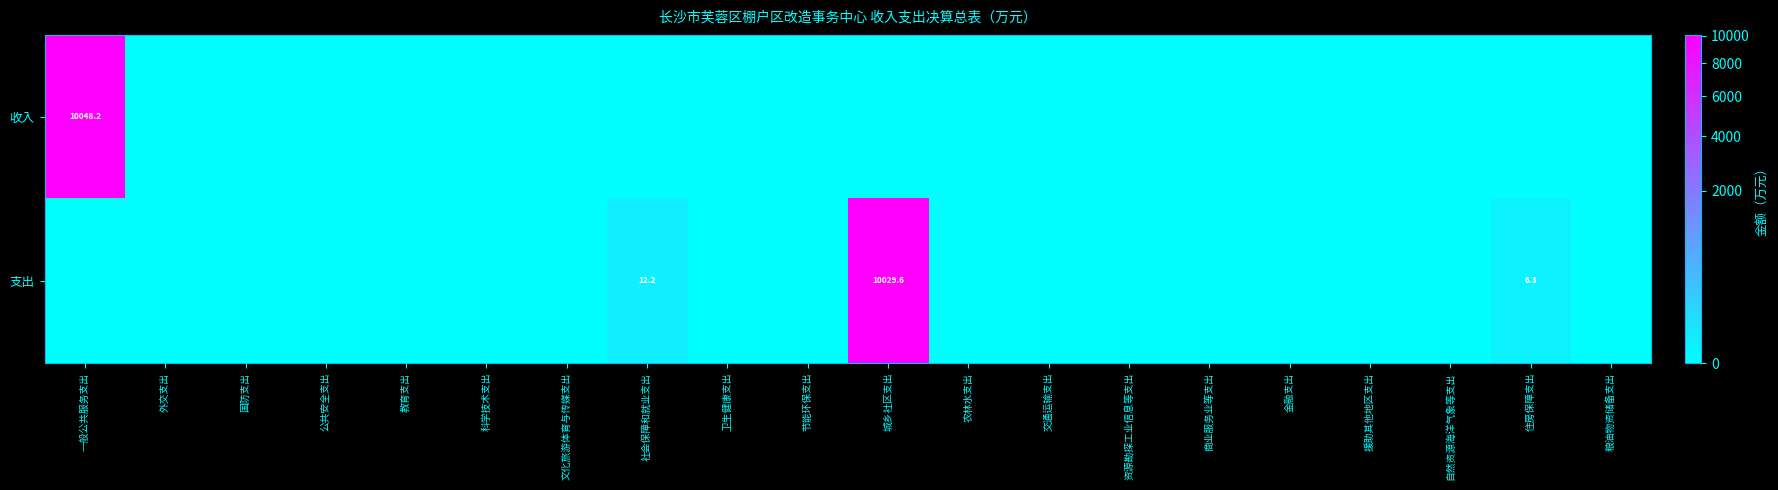

Rank the series by their average value, from lowest to highest.

支出, 收入